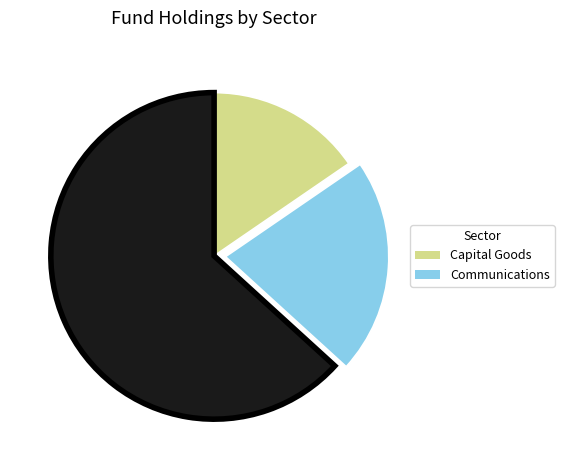

Is there a majority slice in this chart?

Yes